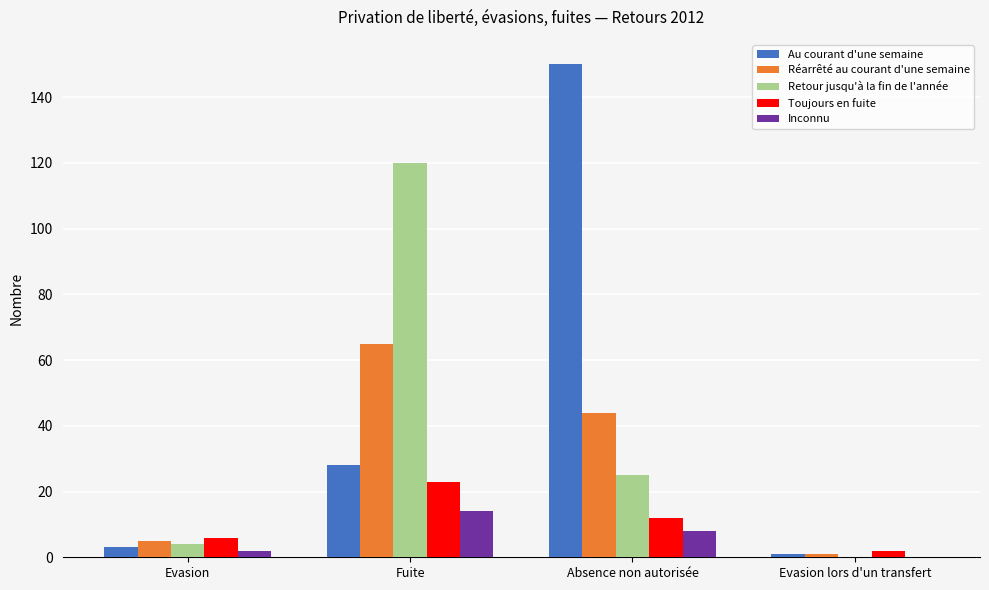

Which series changed the most between Fuite and Absence non autorisée?

Au courant d'une semaine